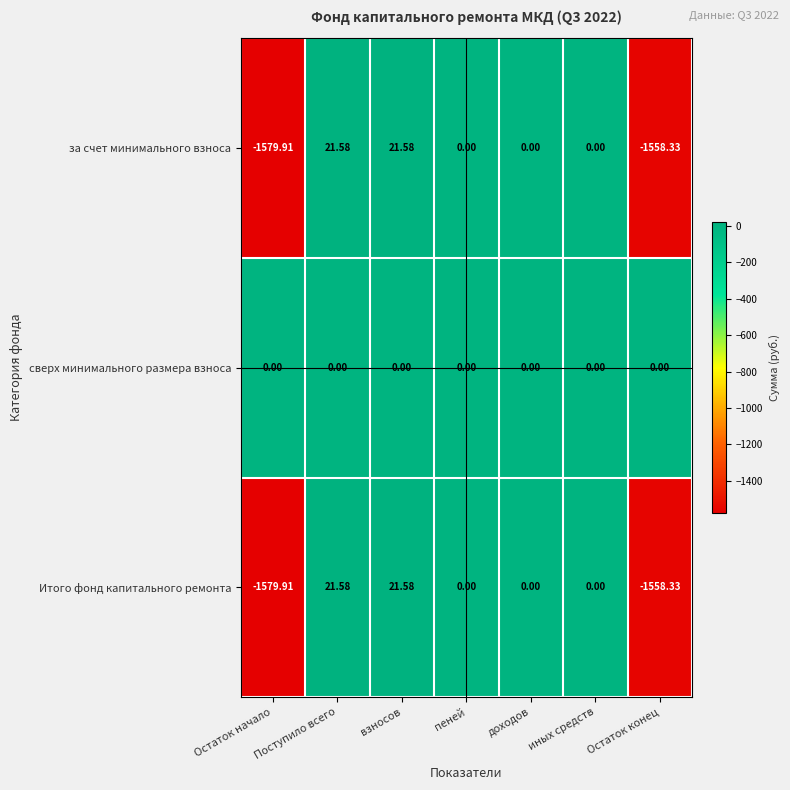

Which series has the largest total across all categories?

сверх минимального размера взноса